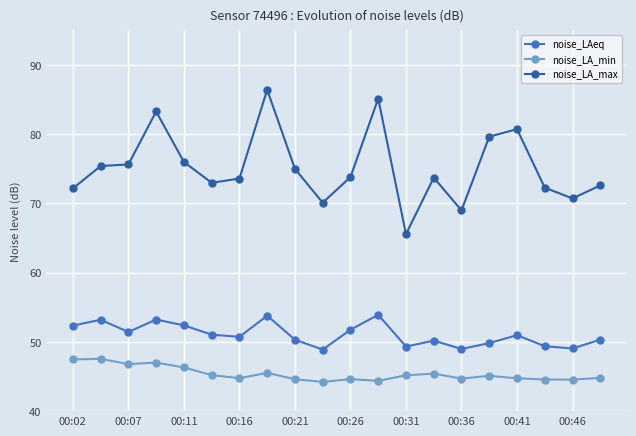

True or false: noise_LA_max has more than 1 interior local peaks.

True